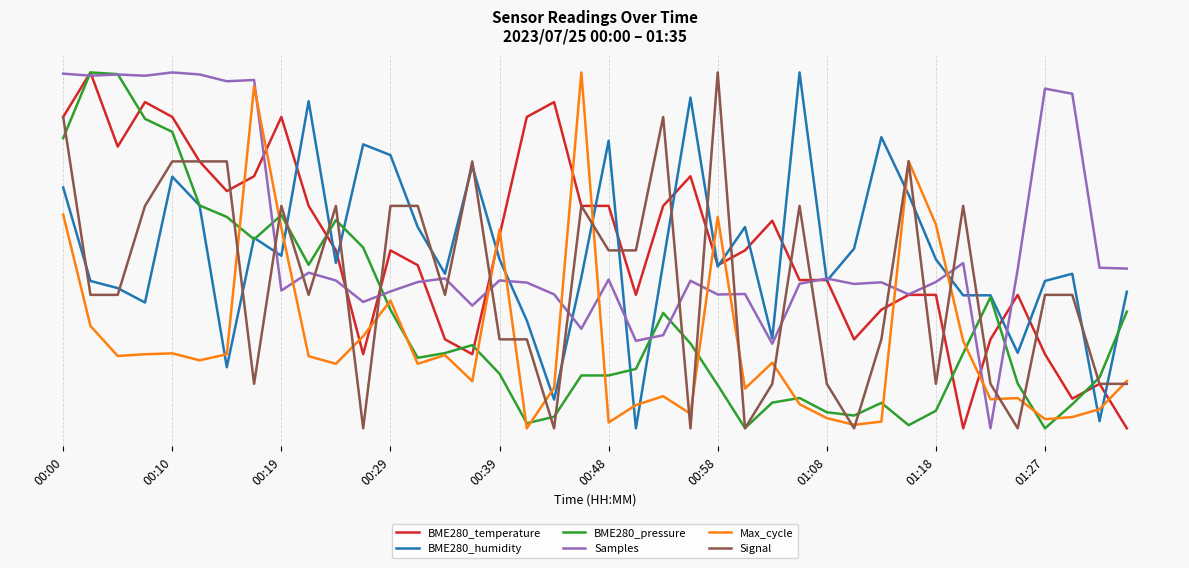

What are all the series names shown in the legend?

BME280_temperature, BME280_humidity, BME280_pressure, Samples, Max_cycle, Signal